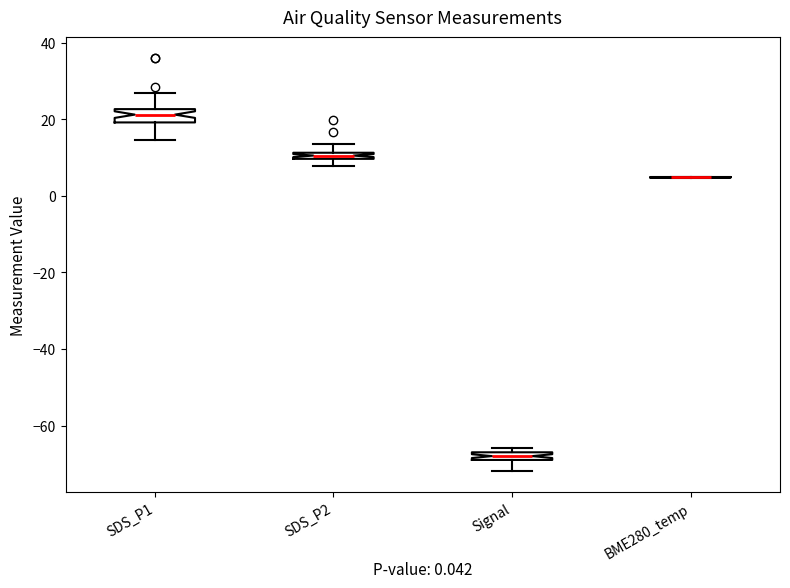

Where is the lower edge of the box for SDS_P2 on the y-axis? The values are not printed on the chart, so give them approximately, as read against the axis.

10